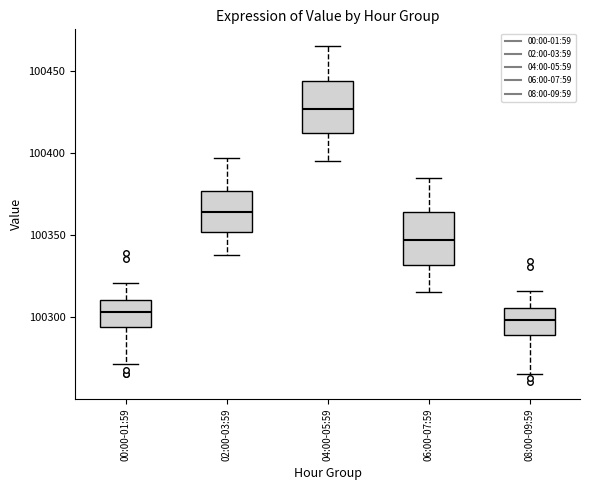

Where does the median line of the box for 04:00-05:59 sit on the y-axis? The values are not printed on the chart, so give them approximately, as read against the axis.

100425